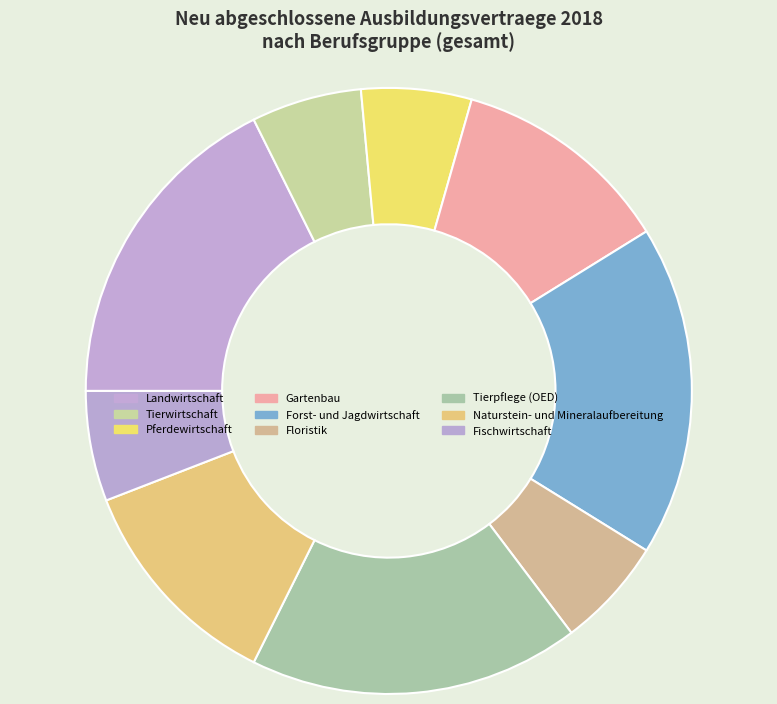

Is there a majority slice in this chart?

No